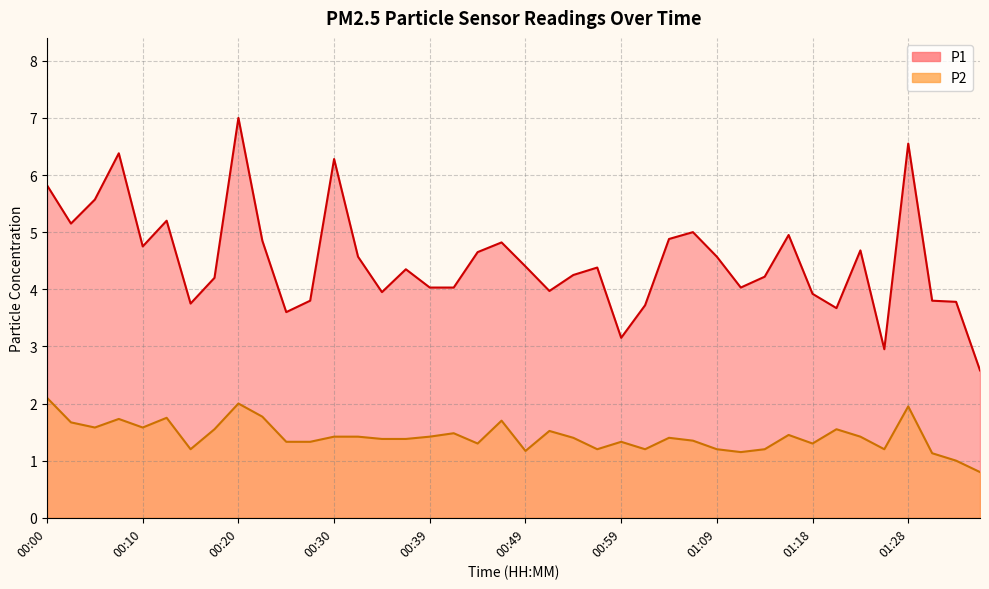

What is the label of the 36th point from the right?

00:10